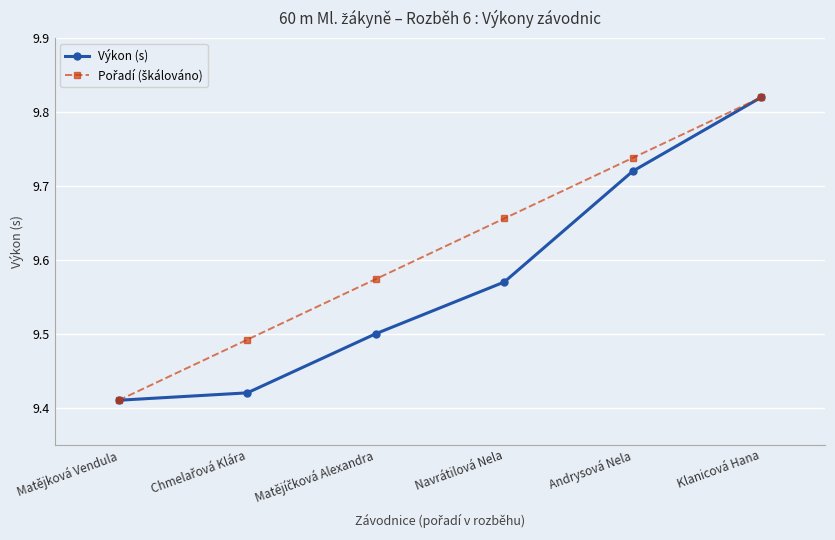

How many Výkon (s) values are between 9 and 10?

6